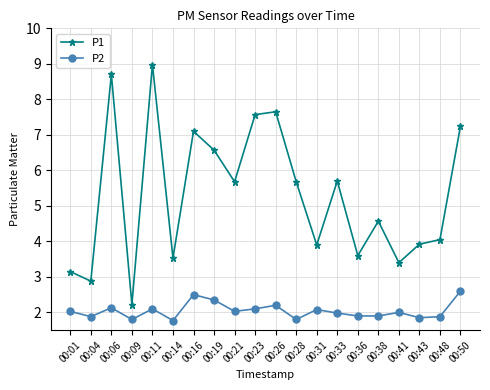

What is the spread (max minus min) of values at 00:11?

6.9